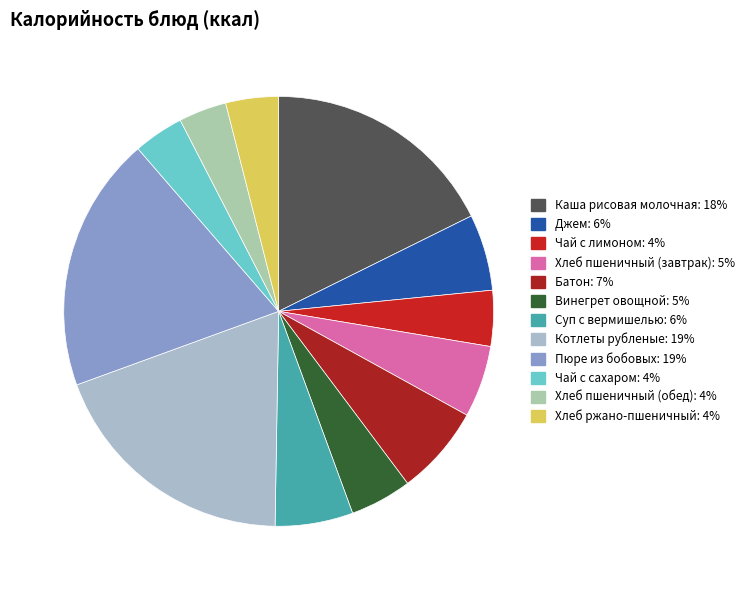

Rank the categories by value from lowest to highest.

Хлеб пшеничный (обед), Чай с сахаром, Хлеб ржано-пшеничный, Чай с лимоном, Винегрет овощной, Хлеб пшеничный (завтрак), Джем, Суп с вермишелью, Батон, Каша рисовая молочная, Котлеты рубленые, Пюре из бобовых